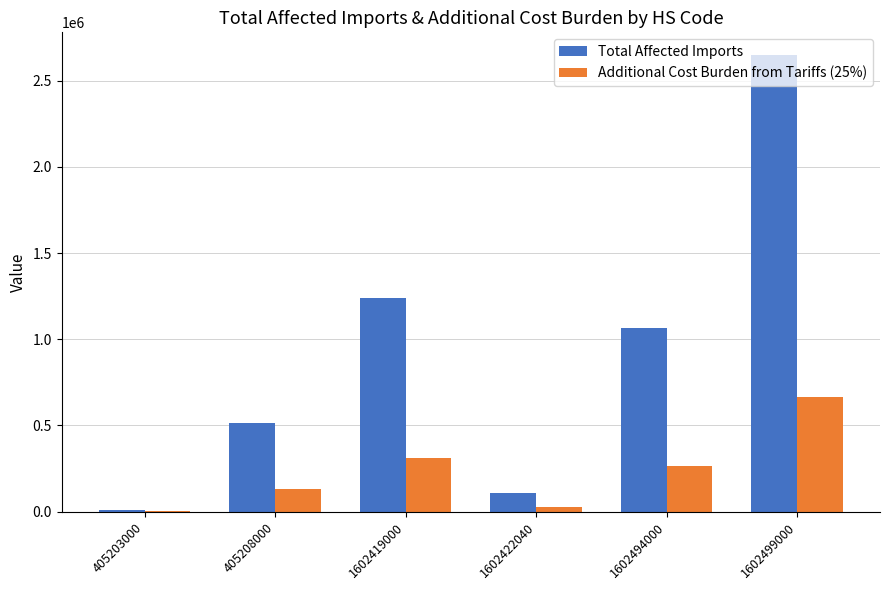

What is the total value across all series at 405208000?

643722.5